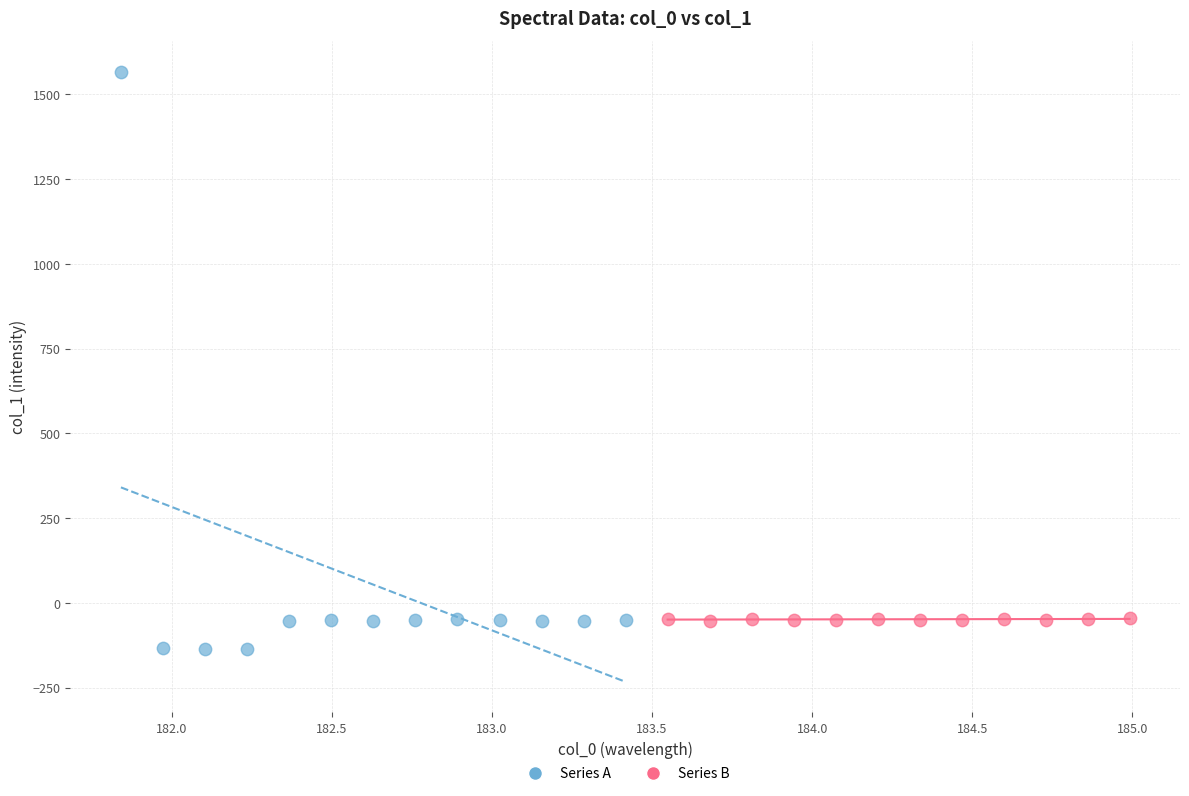

What are all the series names shown in the legend?

Series A, Series B